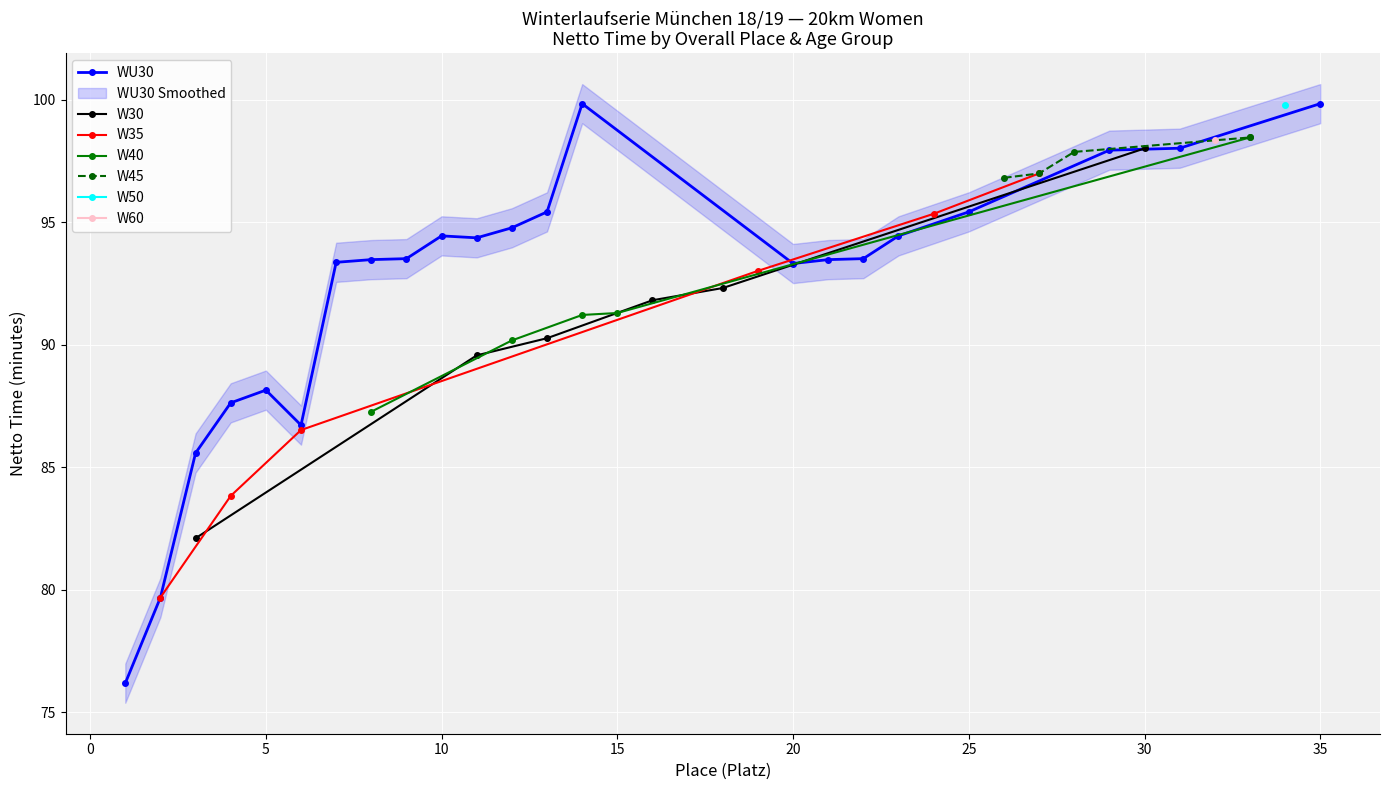

True or false: WU30 has more than 0 interior local peaks.

True